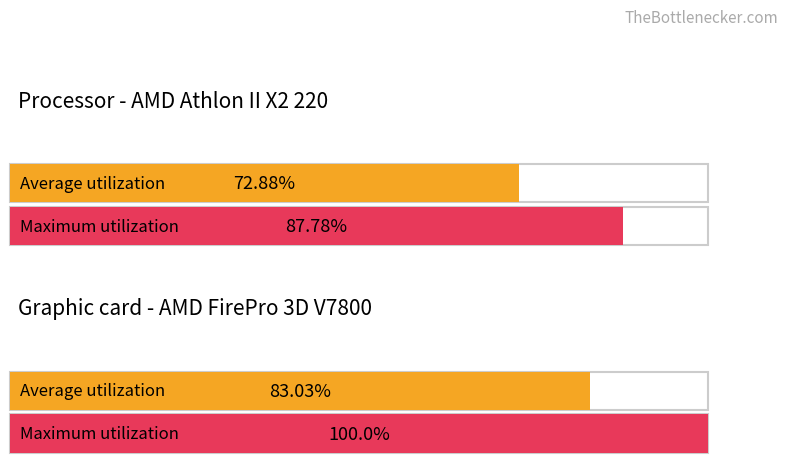

Which series changed the most between 0 and 1?

Graphic card - AMD FirePro 3D V7800